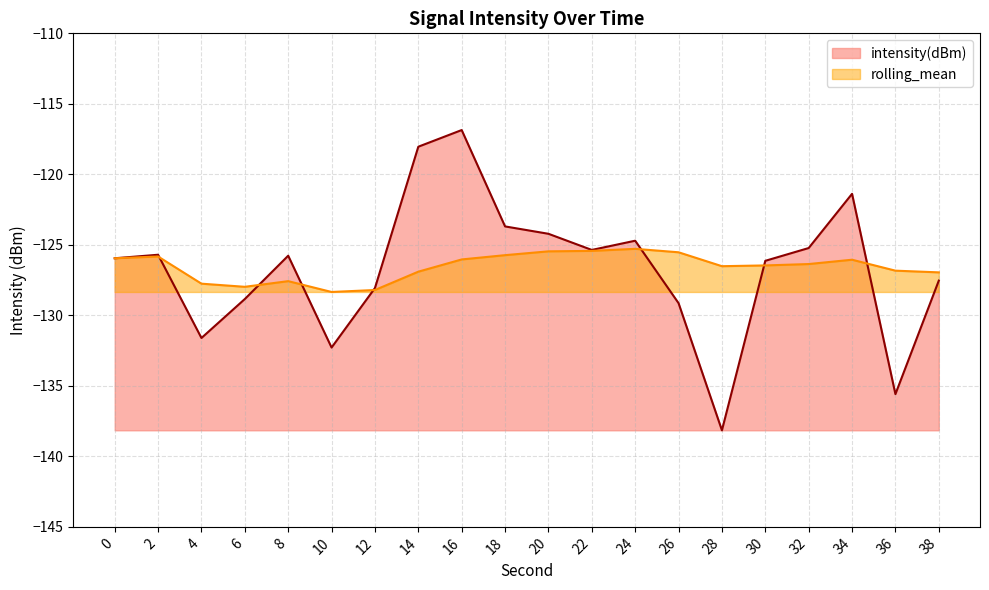

The rolling_mean series shows -192.9 at 0. True or false?

False